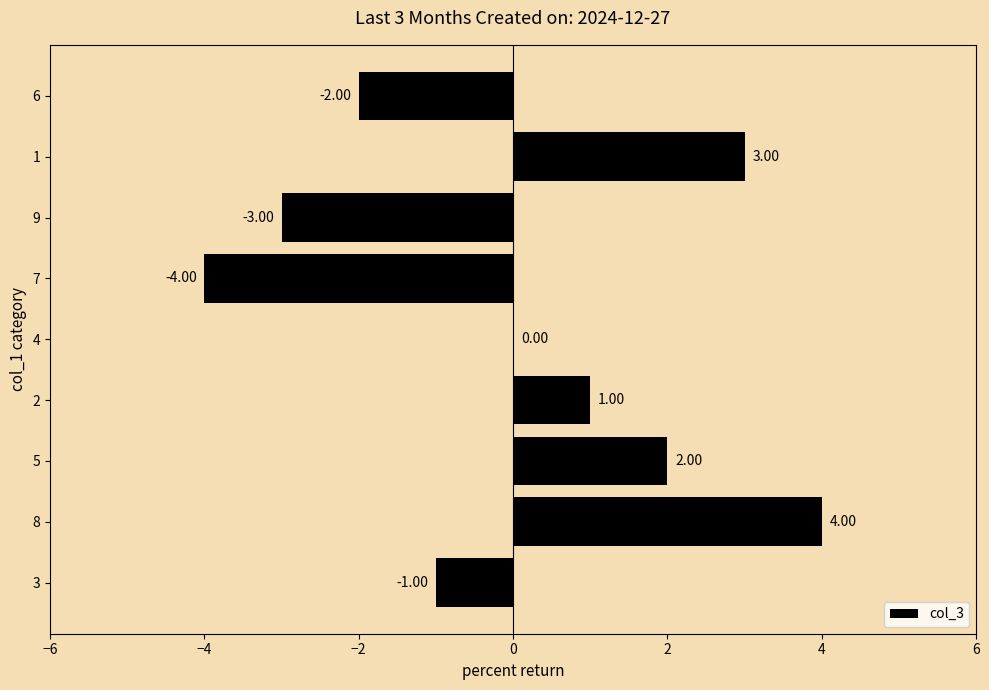

What is the sum of the values at 7 and 9?

-7